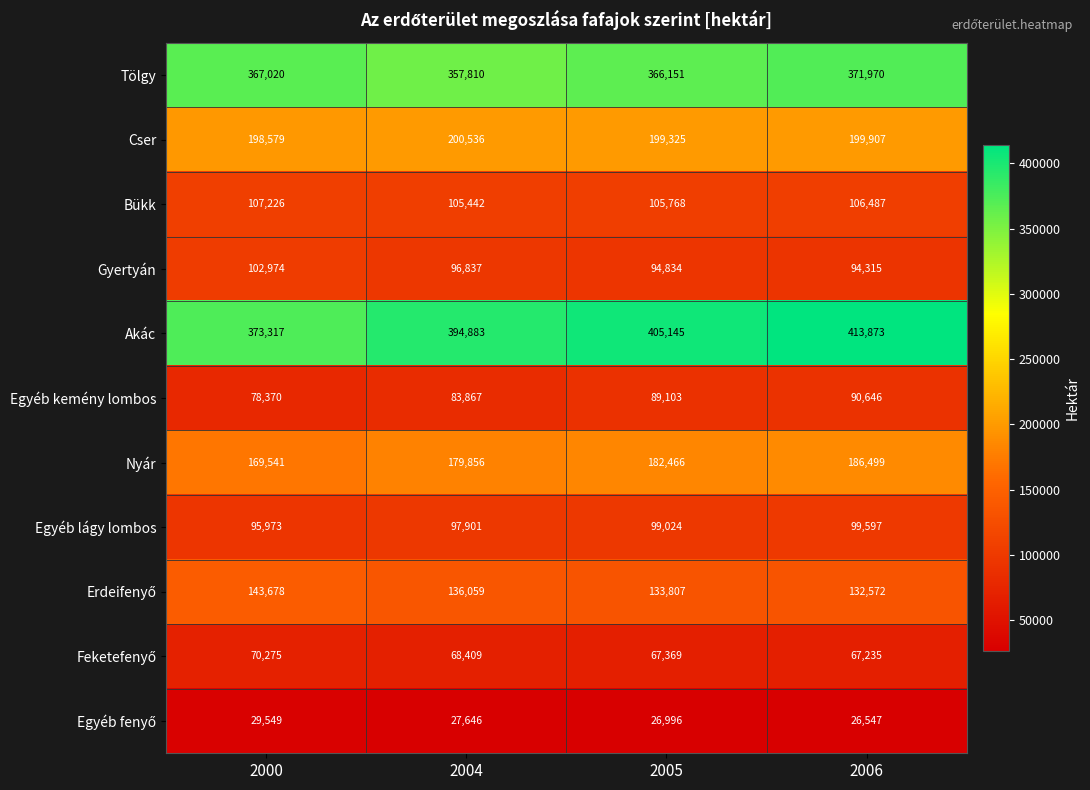

Which category has the lowest value in the Egyéb lágy lombos series?

2000